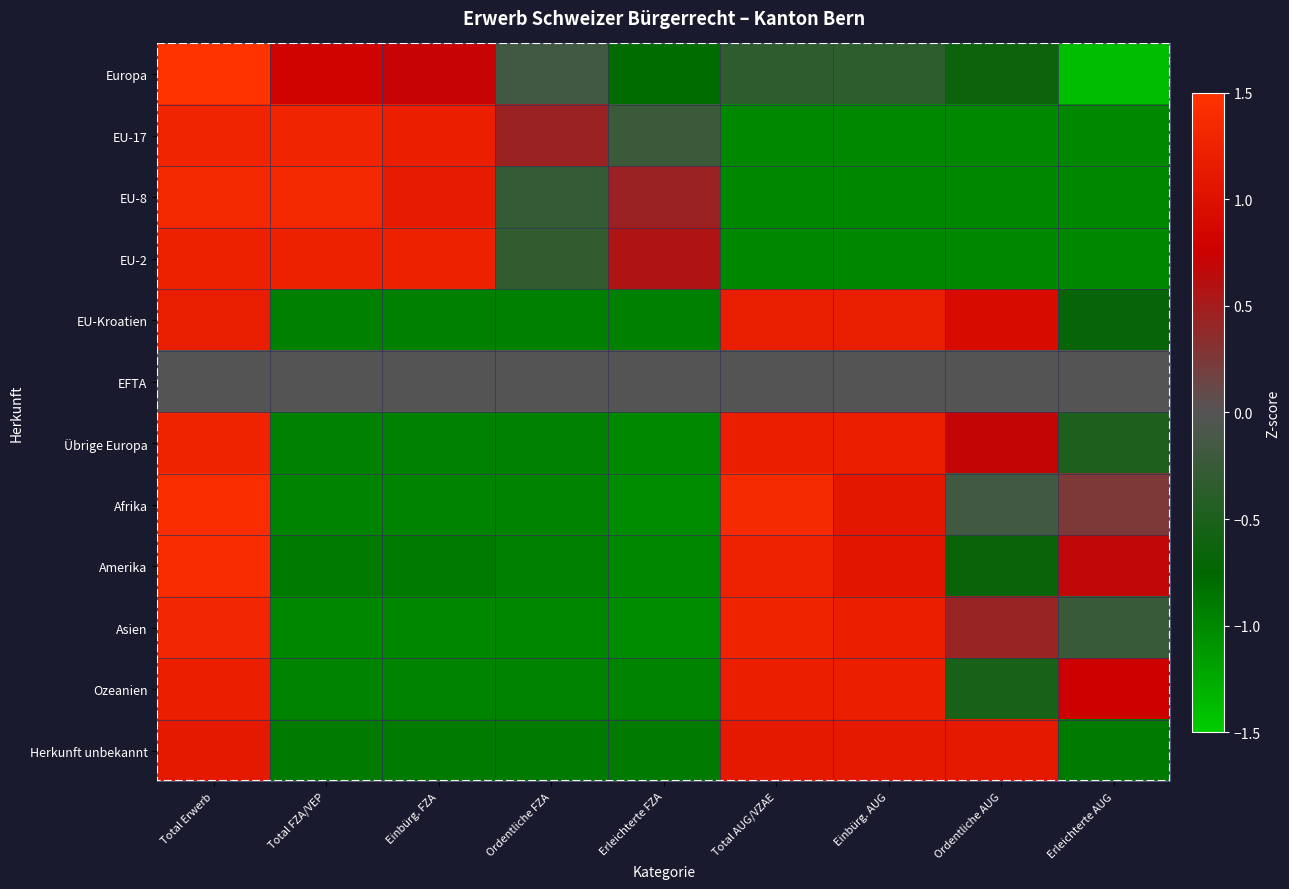

Which series has the widest spread of values?

Europa